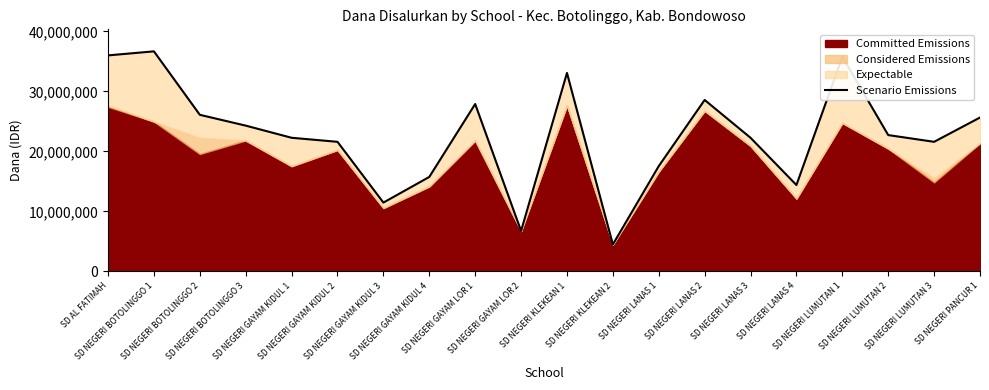

What is the label of the 10th point from the left?

SD NEGERI GAYAM LOR 2